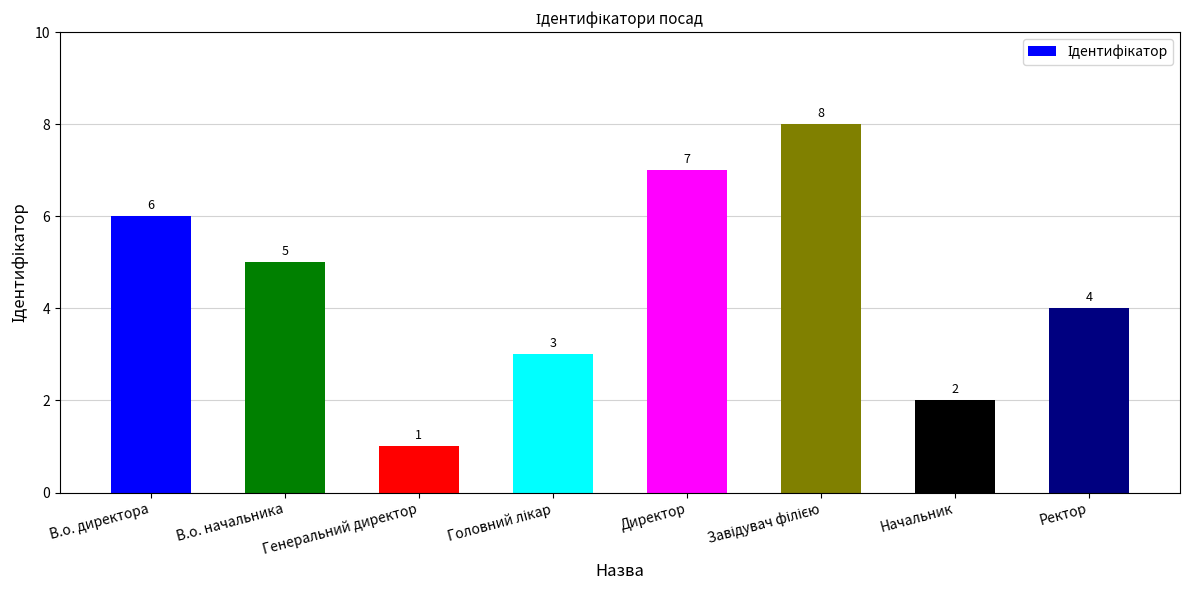

Which has a higher value, В.о. начальника or Директор?

Директор